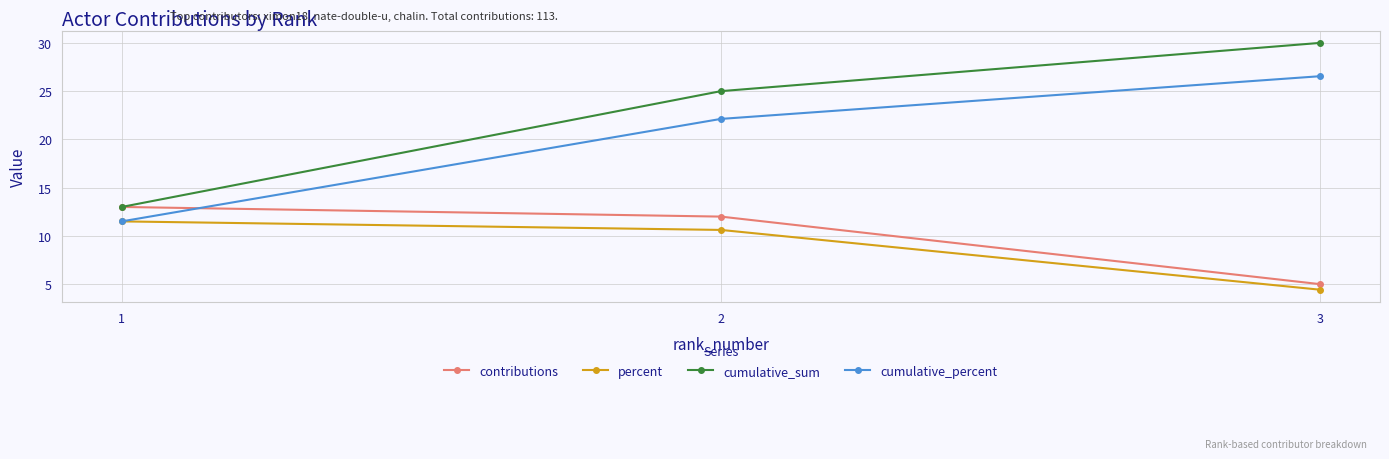

Reading left to right, list all the values displayed in this chart.

contributions: 13.0	12.0	5.0
percent: 11.5	10.6	4.4
cumulative_sum: 13.0	25.0	30.0
cumulative_percent: 11.5	22.1	26.5